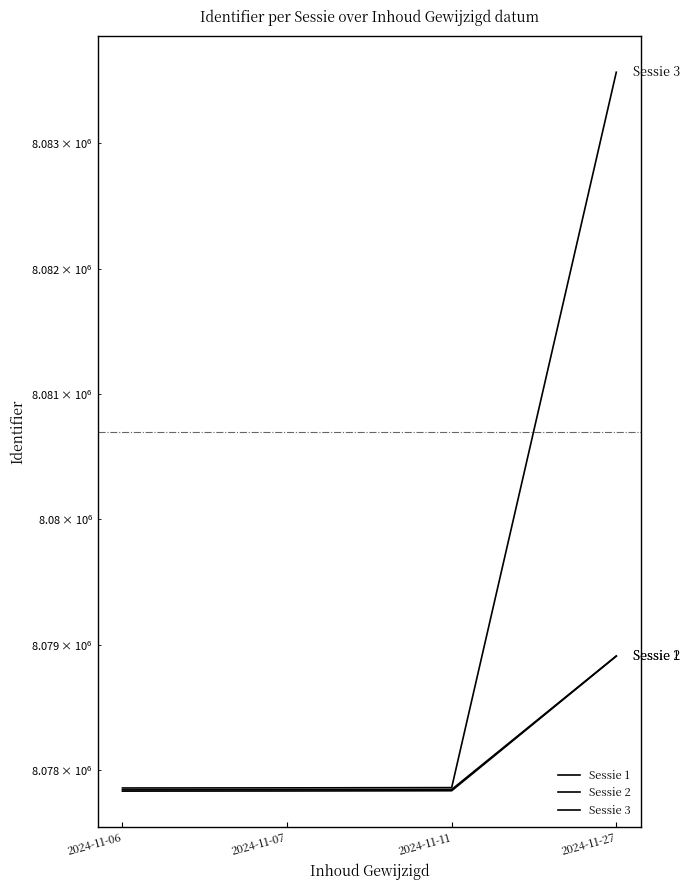

At which label is Sessie 3 closest to 8080713?

2024-11-11